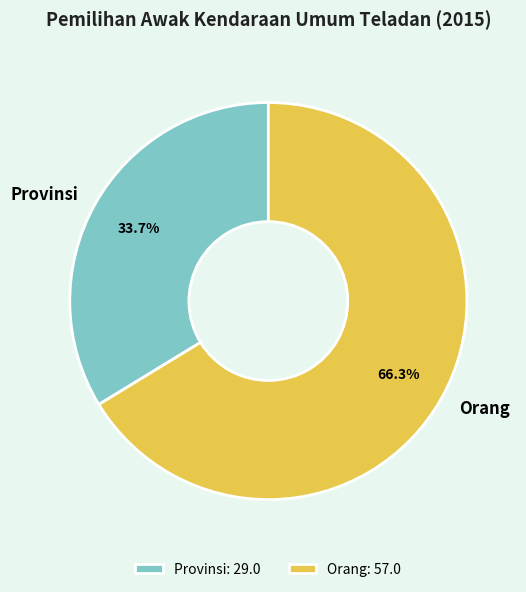

Which slice represents more than half of the pie?

Orang